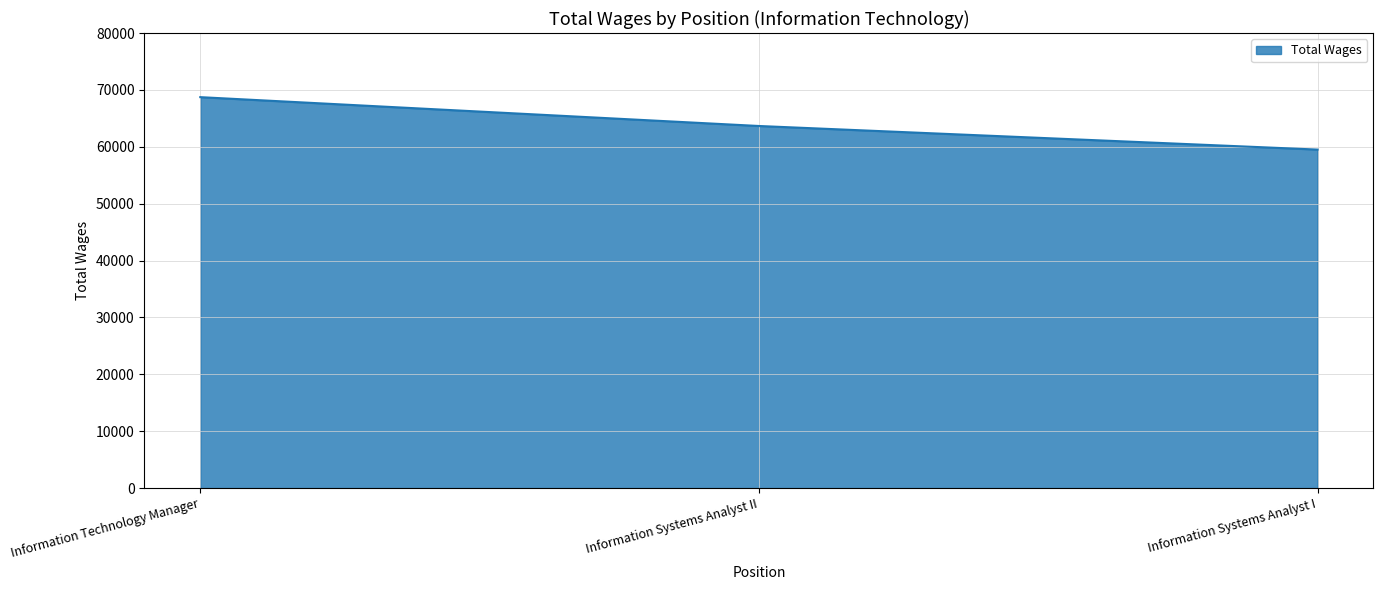

Reading right to left, extract all data points from this chart.

Information Systems Analyst I=59508	Information Systems Analyst II=63656	Information Technology Manager=68726